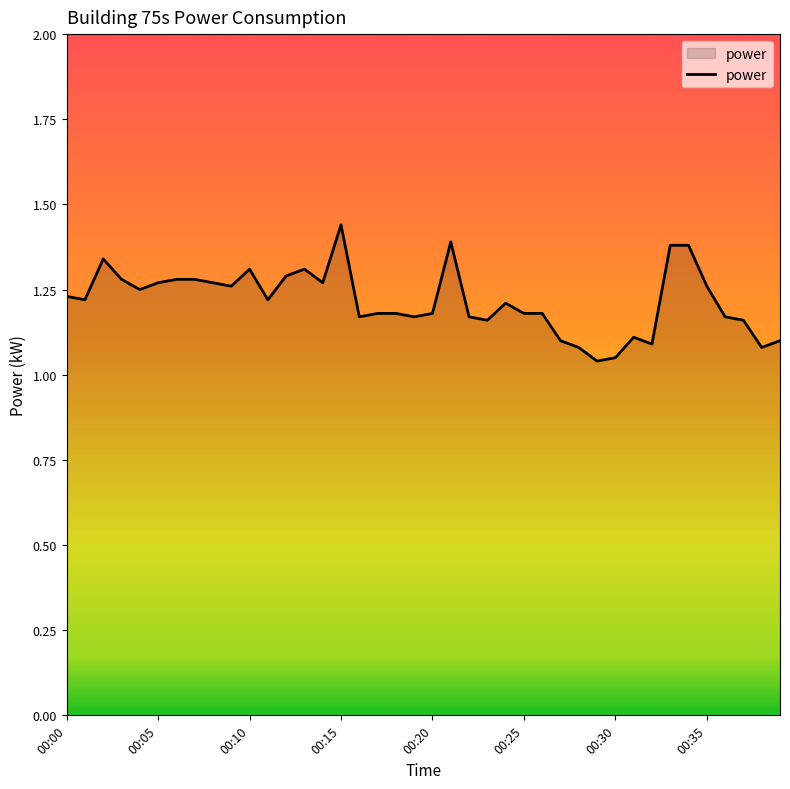

Count the number of categories in the chart.

40